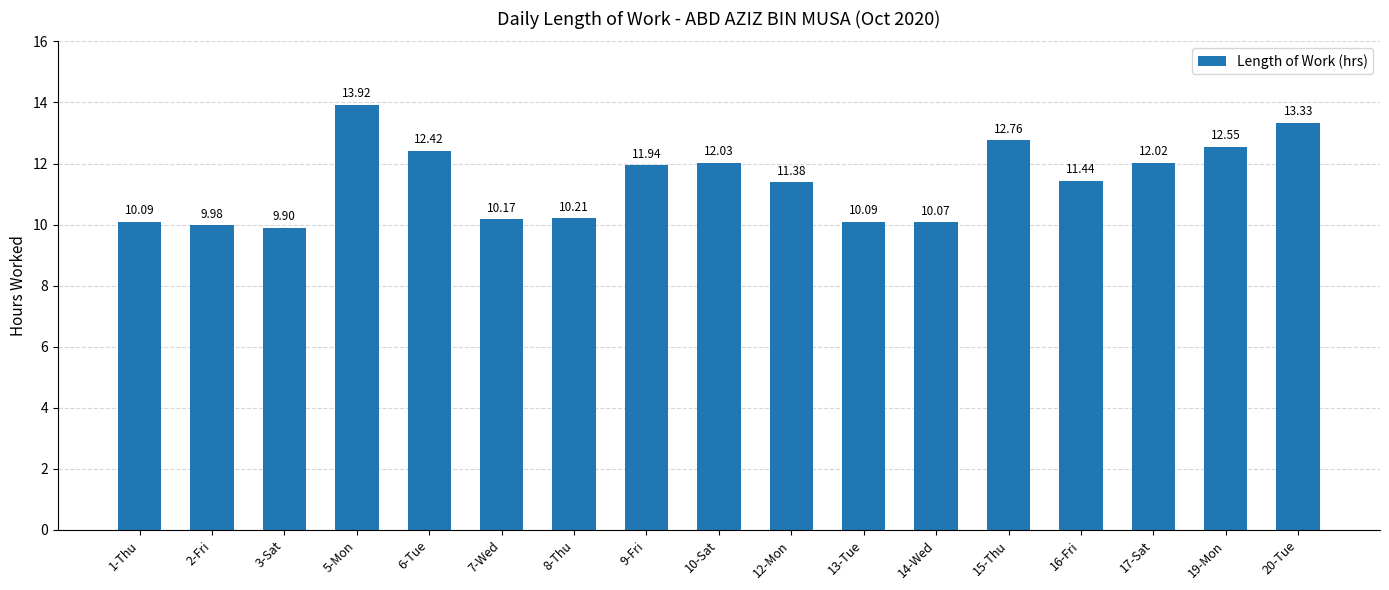

What is the smallest value displayed?

9.9